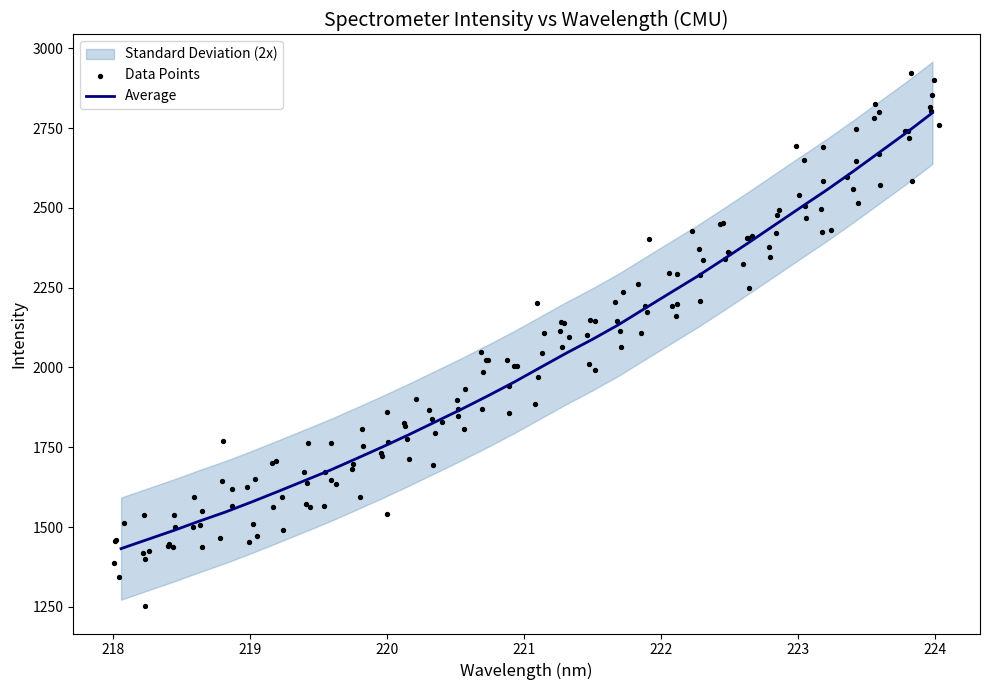

What is the maximum value for Average?

2798.2